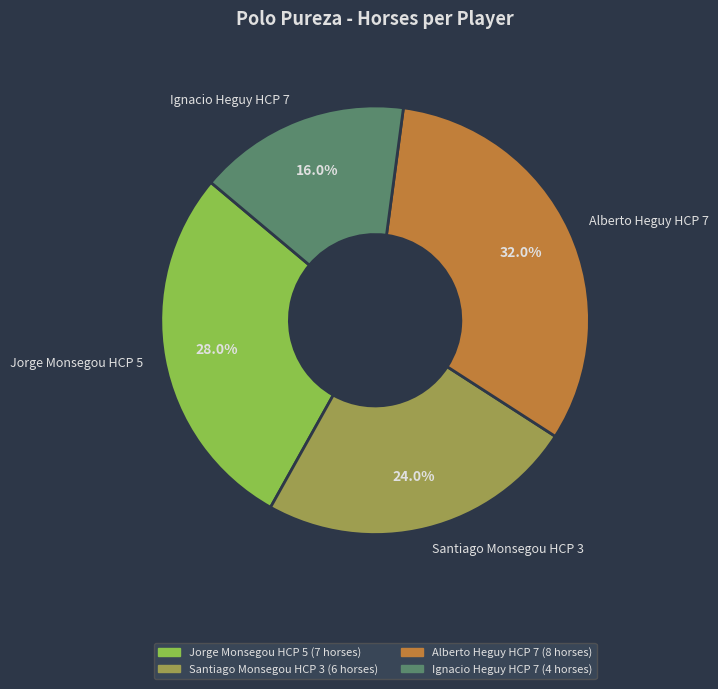

Is the sum of Santiago Monsegou HCP 3 and Jorge Monsegou HCP 5 greater than half?

Yes